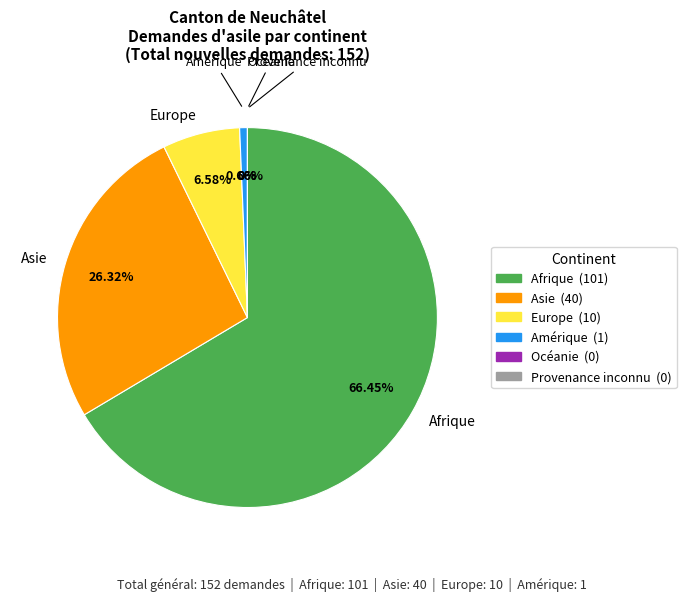

Rank the categories by value from lowest to highest.

Océanie, Provenance inconnu, Amérique, Europe, Asie, Afrique